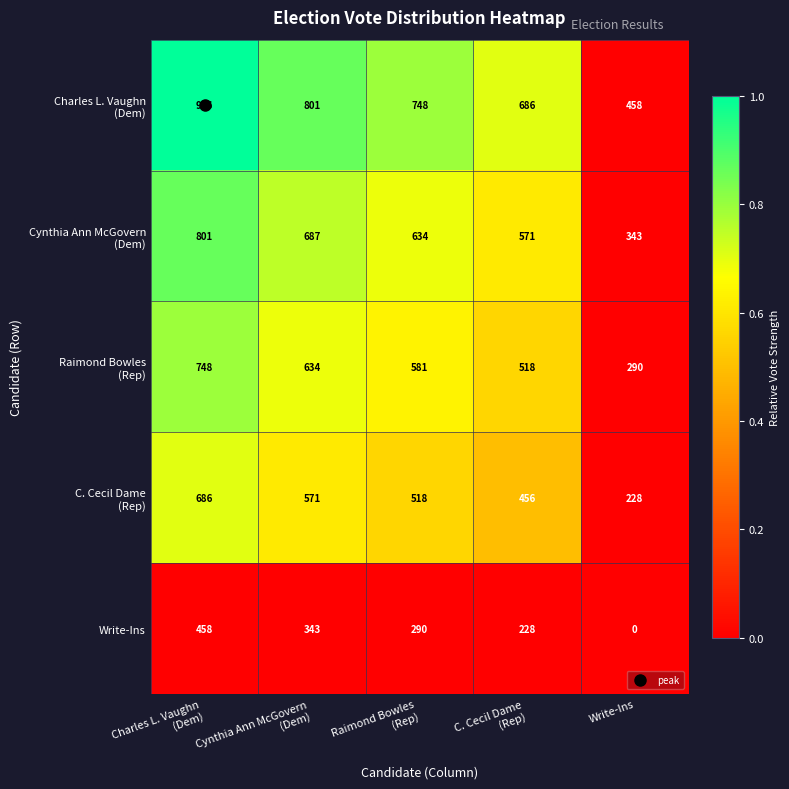

What is the total value across all series at Write-Ins?

1319